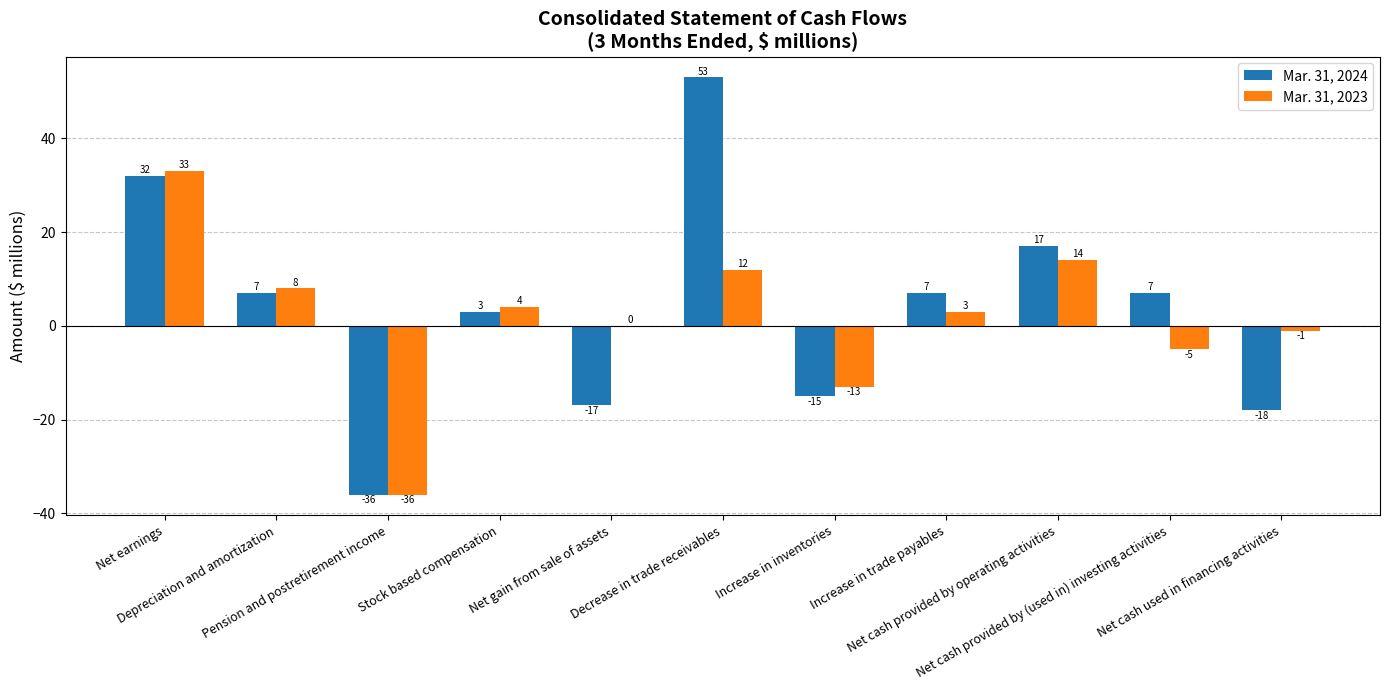

What is the spread (max minus min) of values at Decrease in trade receivables?

41